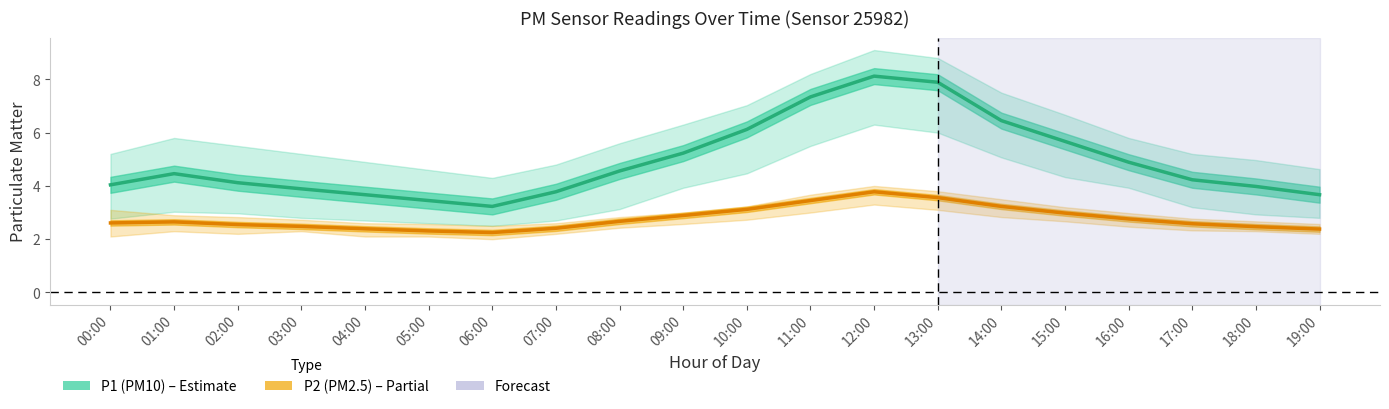

The P1 center series shows 4.9 at 16:00. True or false?

True